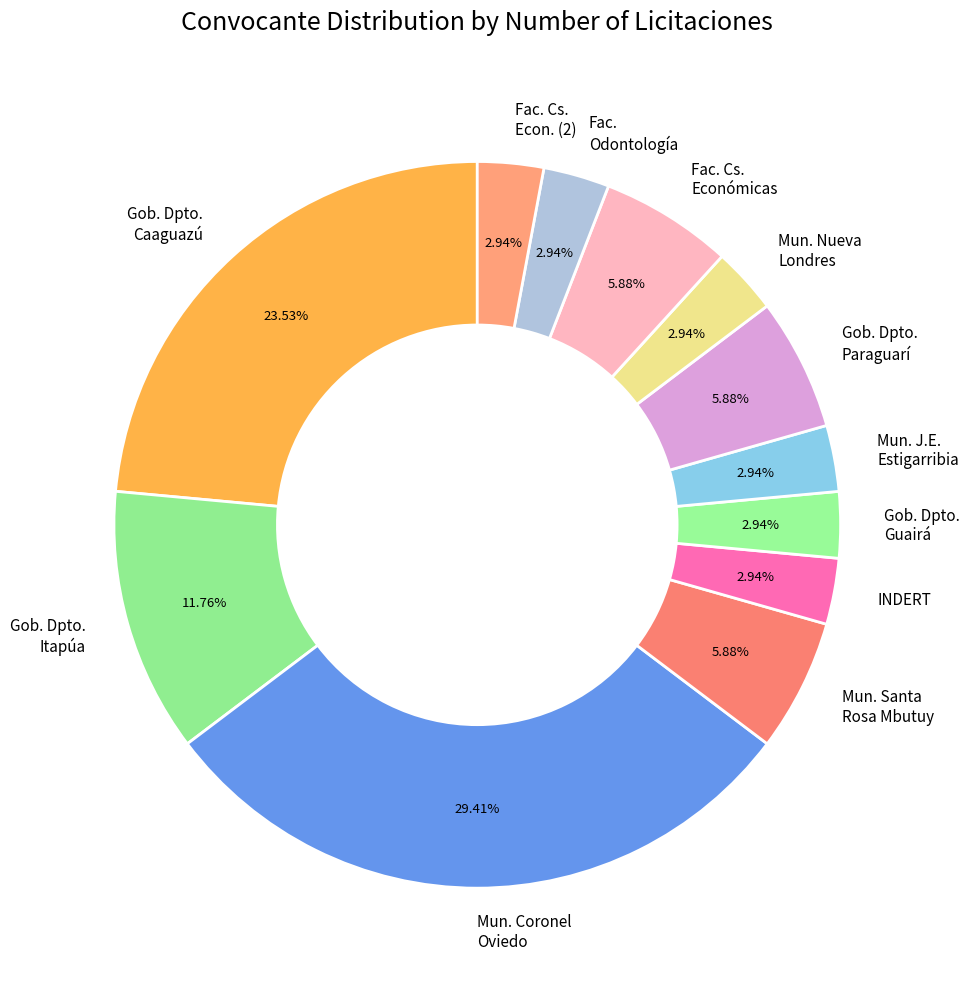

Does Gob. Dpto. Paraguarí account for over 50% of the chart?

No